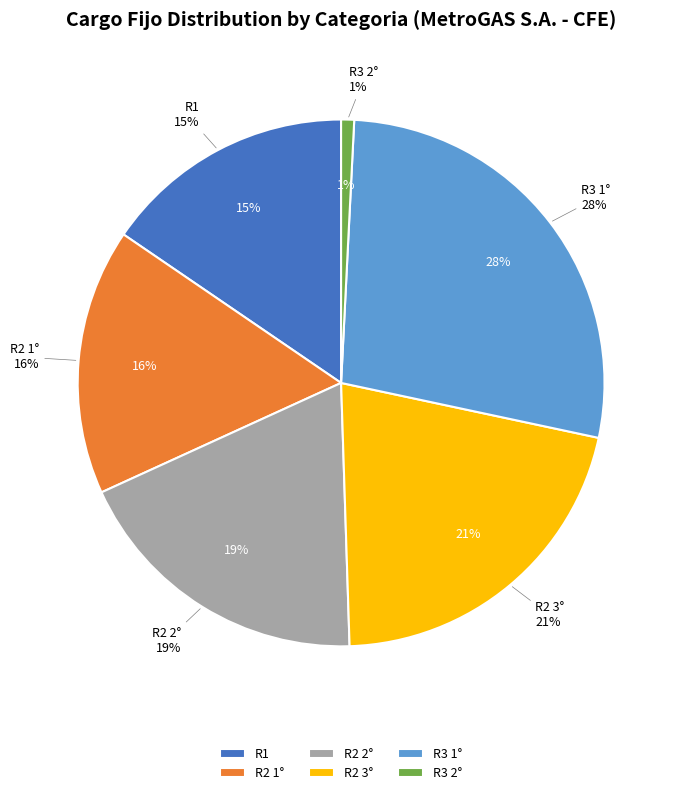

How much of the chart is everything except R2 1°?

83.7%